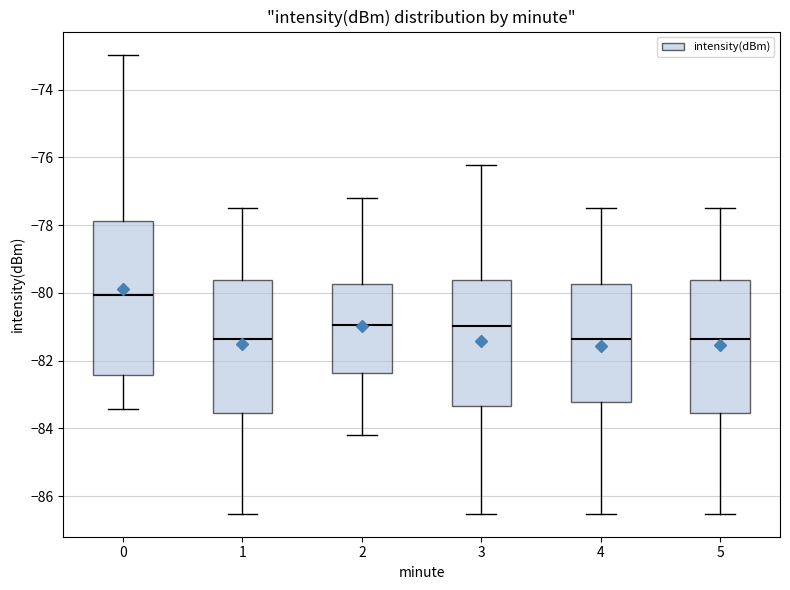

Where does the median line of the box at x = 2 sit on the y-axis? The values are not printed on the chart, so give them approximately, as read against the axis.

-81.0